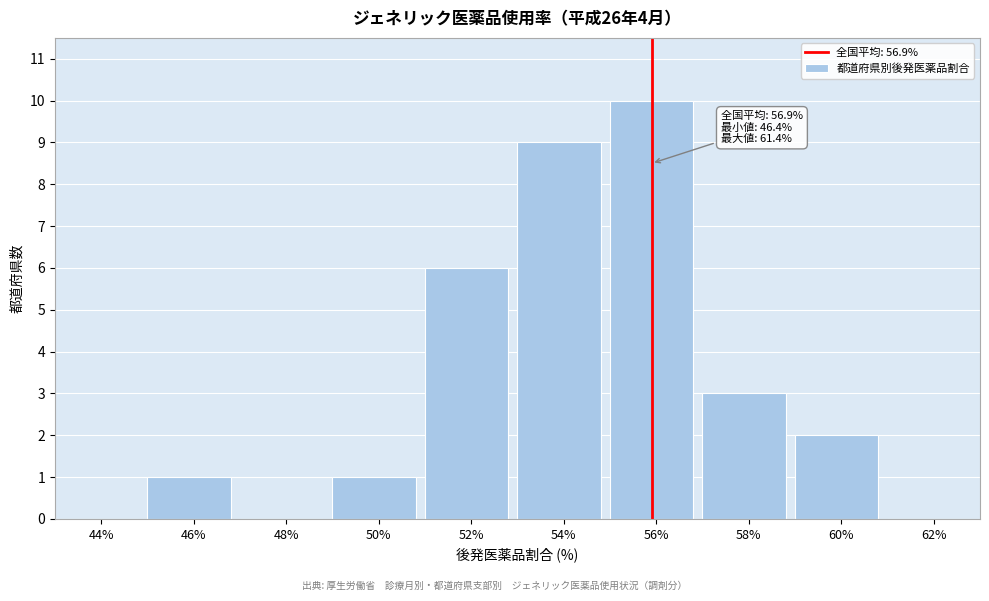

Reading left to right, extract all data points from this chart.

44%=0	46%=1	48%=0	50%=1	52%=6	54%=9	56%=10	58%=3	60%=2	62%=0